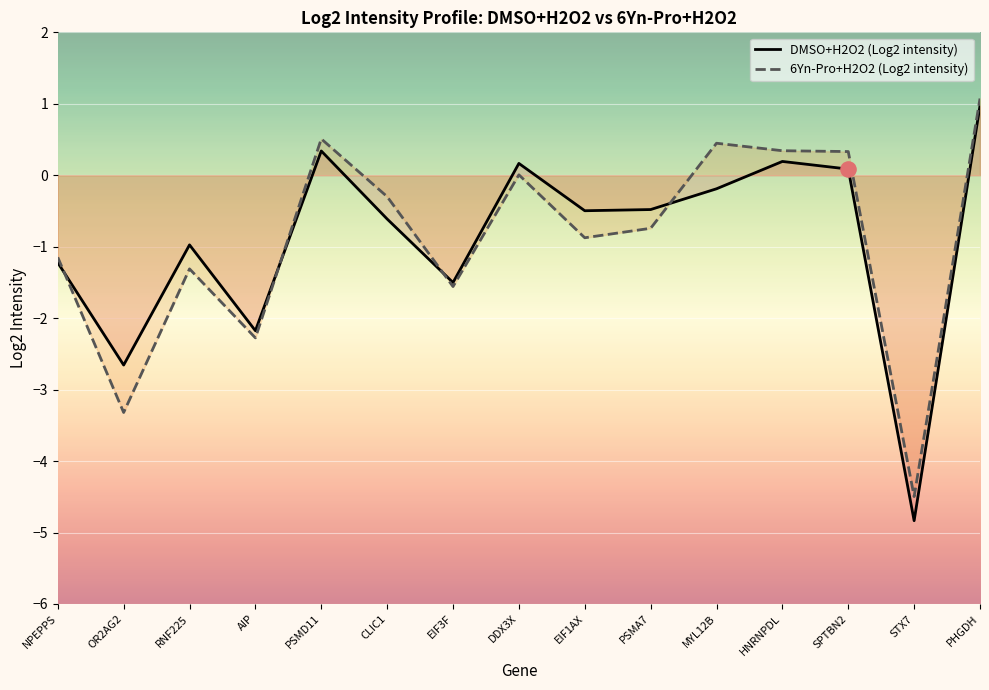

Which series contains the highest Y value?

6Yn-Pro+H2O2 (Log2 intensity)